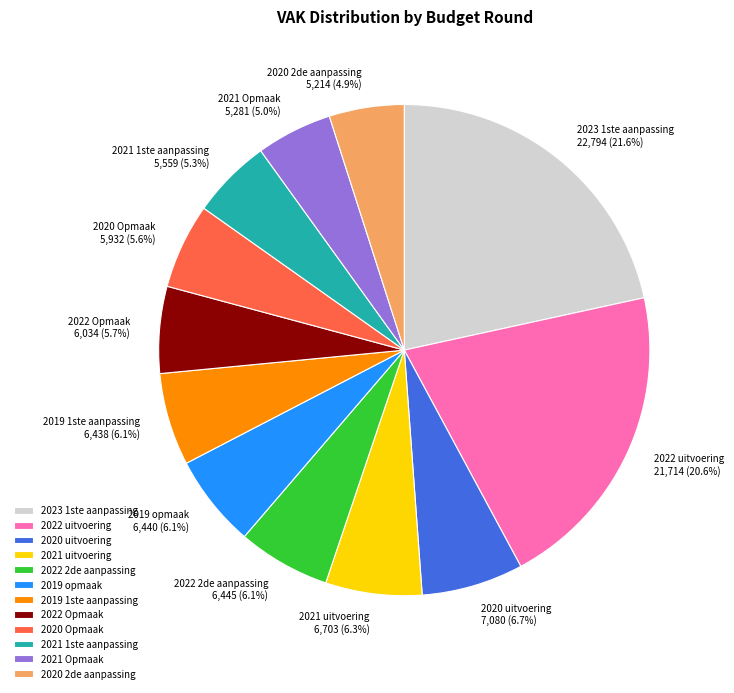

How many slices are in this pie chart?

12